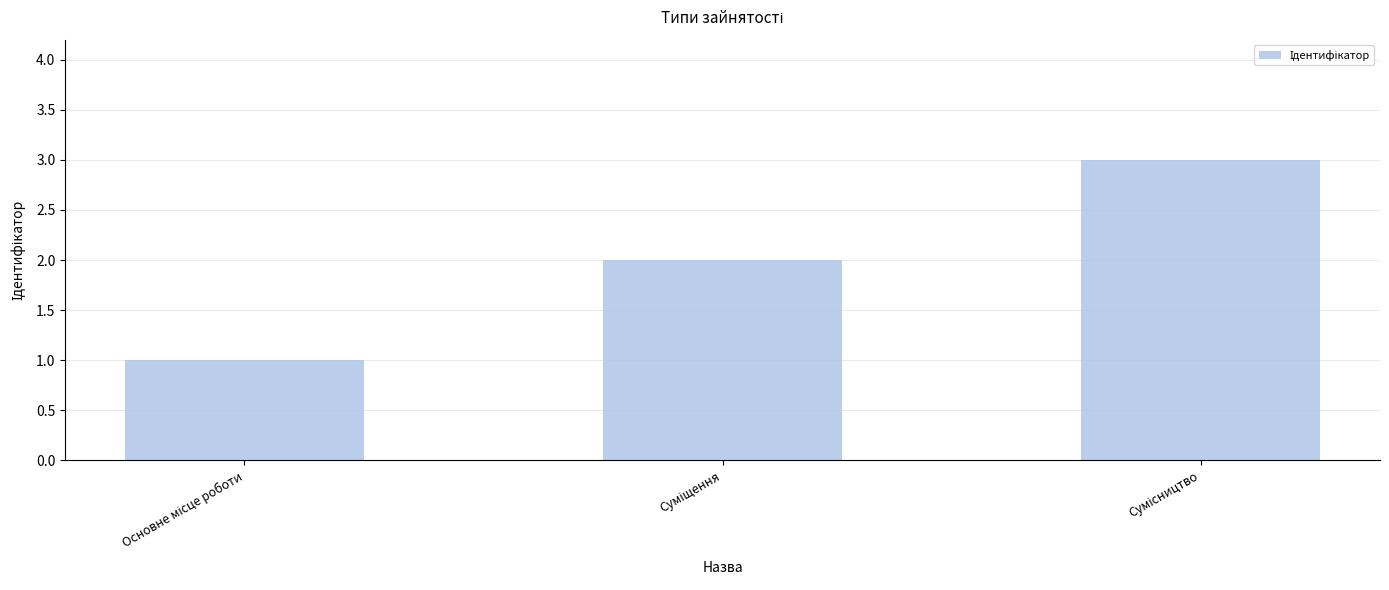

What is the sum of all values?

6